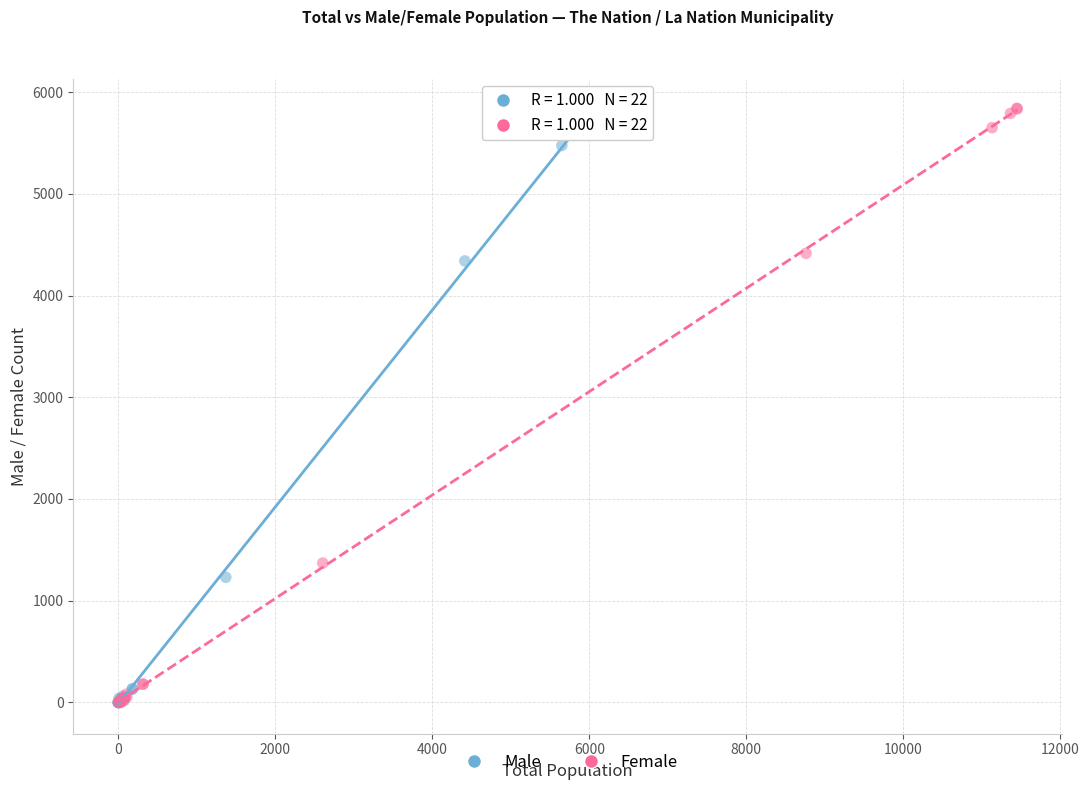

What are all the series names shown in the legend?

Male, Female